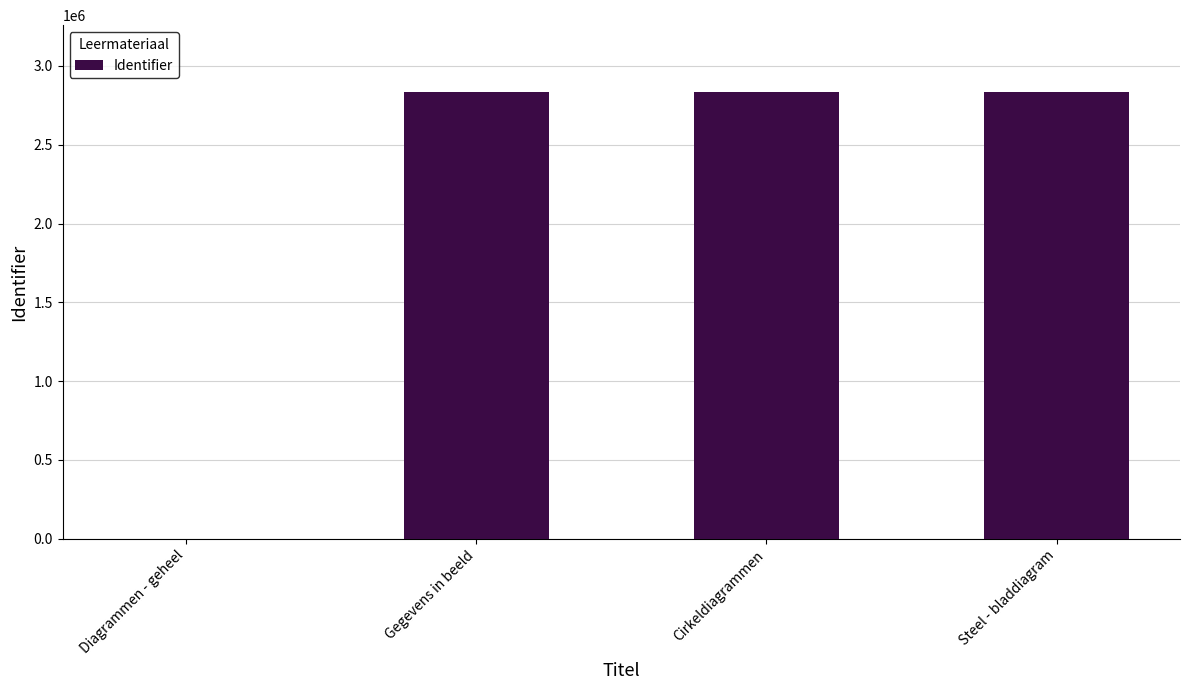

What is the maximum value shown in the chart?

2833666